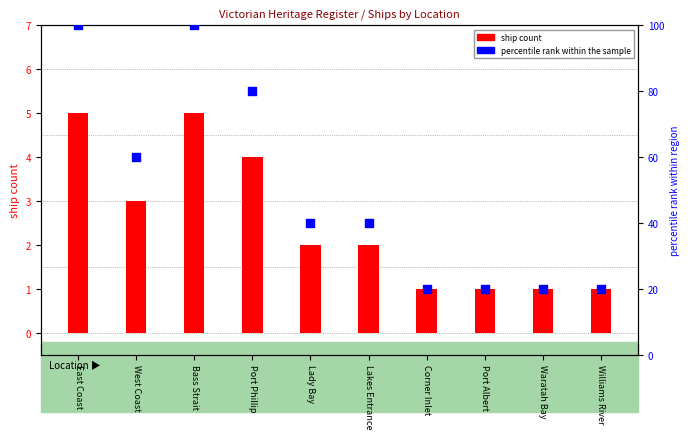

Which series contains the highest Y value?

percentile rank within the sample